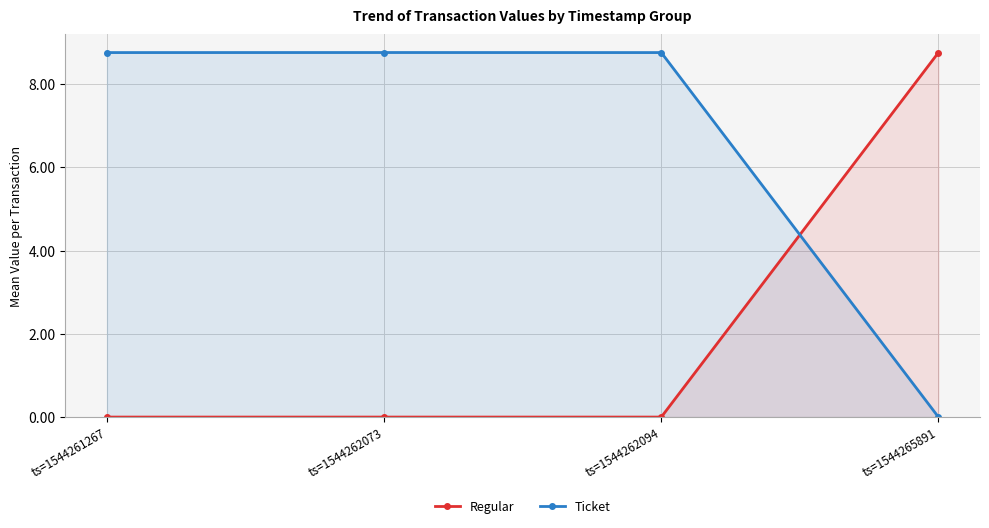

What is the total value across all series at ts=1544262073?

8.8